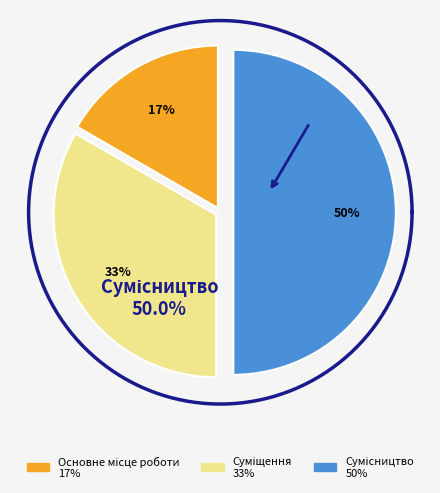

Which category has the biggest portion of the pie?

Сумісництво